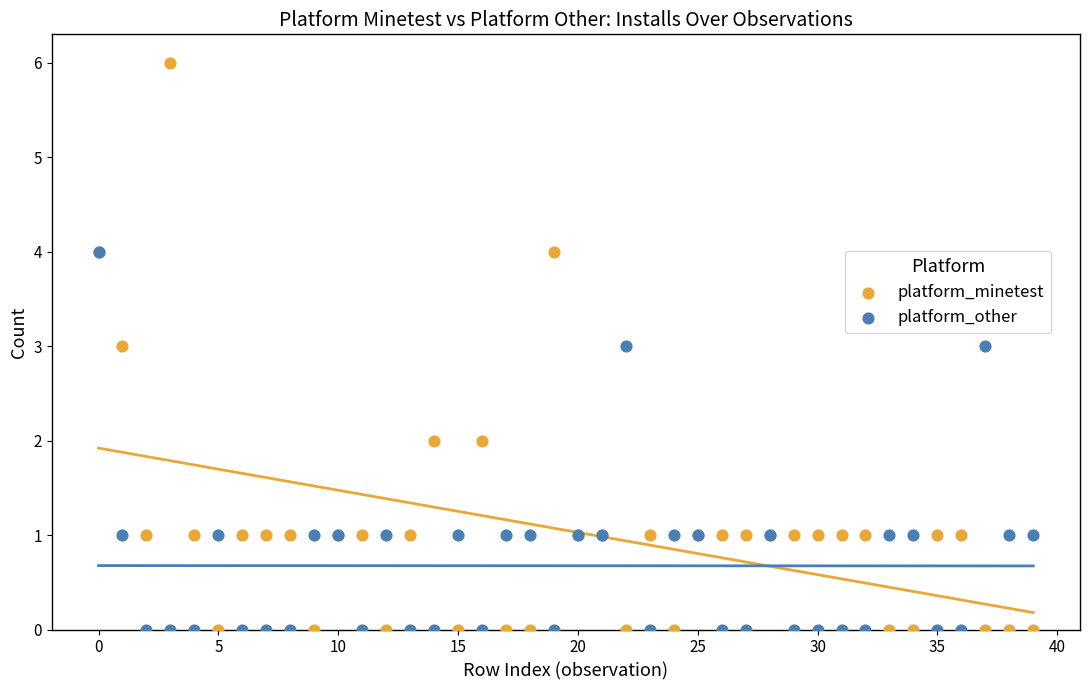

What are all the series names shown in the legend?

platform_minetest, platform_other